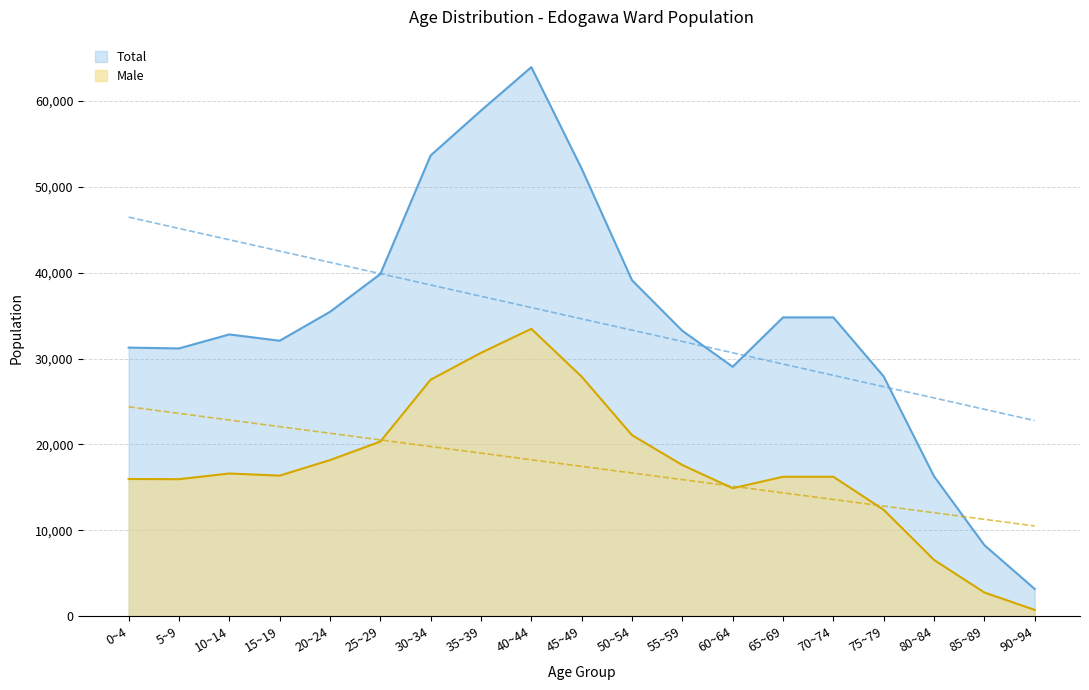

Is it true that Total equals 24843 at 80~84?

False